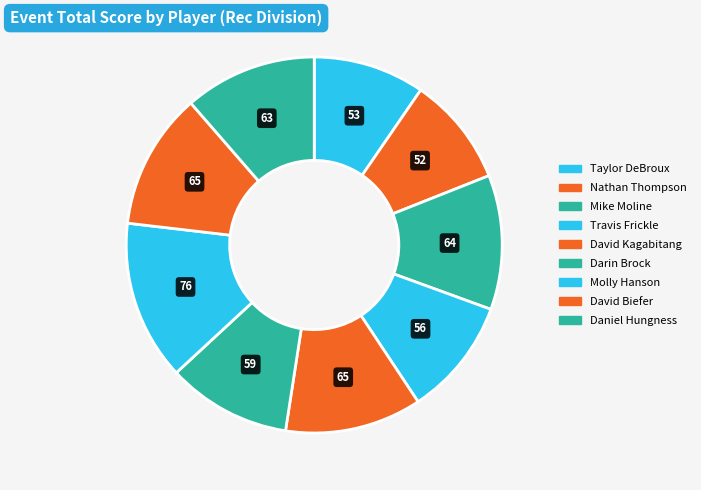

To the nearest percent, what is the combined percentage of Nathan Thompson and Travis Frickle?

20%